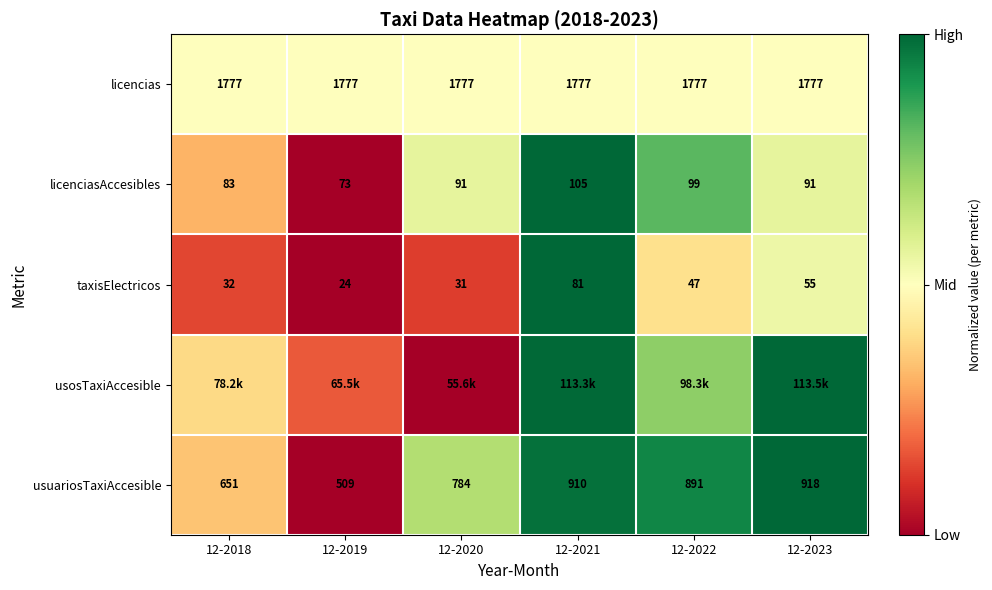

Is it true that licencias equals 0.5 at 12-2019?

True